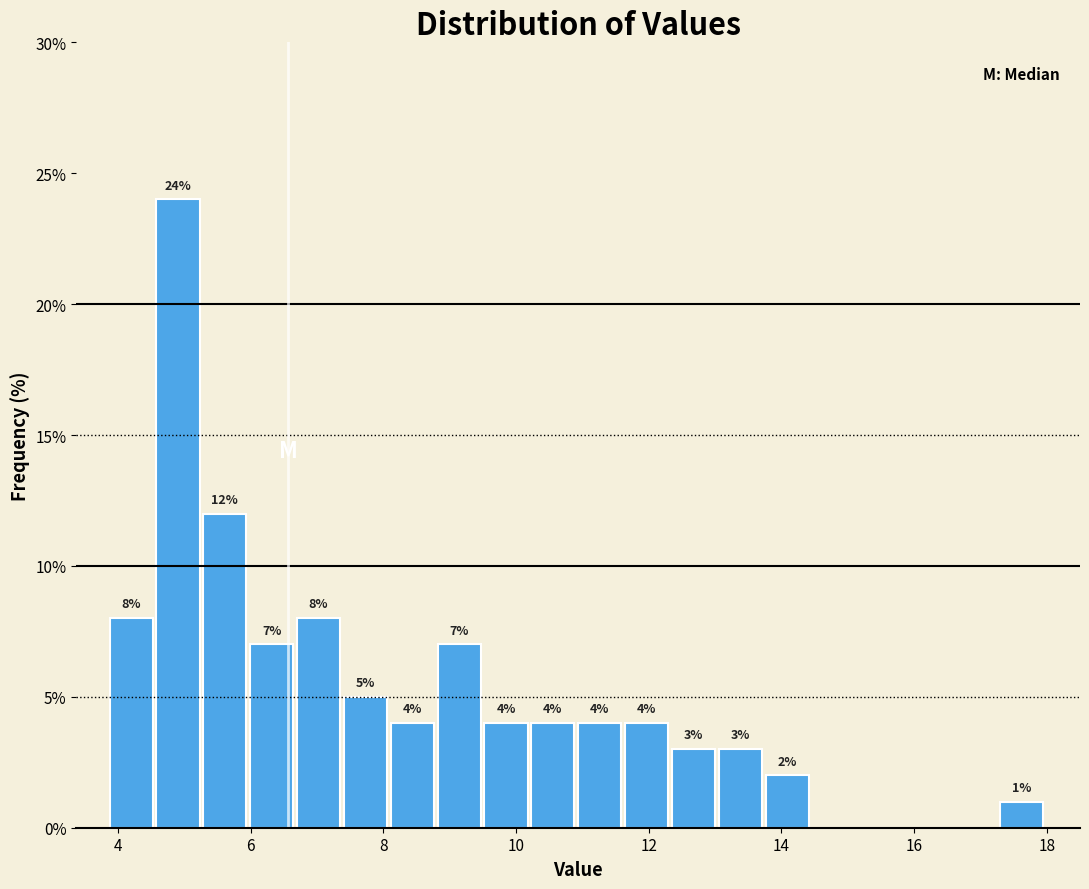

Around what value on the x-axis is the tallest bar? Give the approximate position of its centre, as read against the axis.

5.0